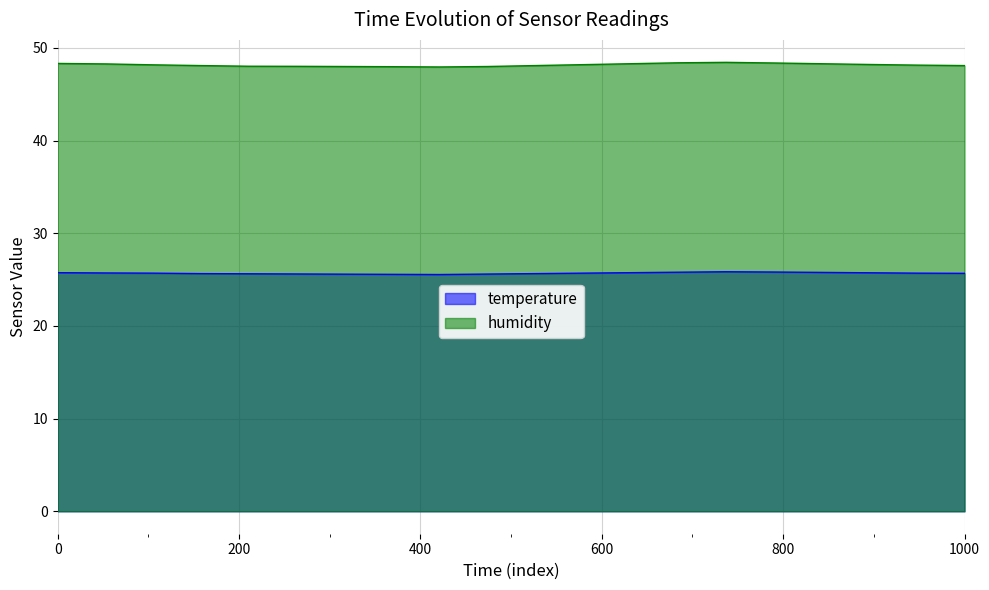

Which series has the largest range (max minus min)?

humidity